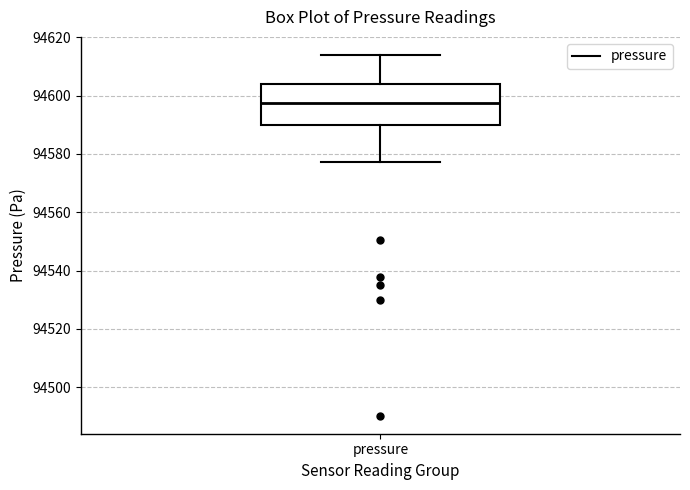

Read this box plot against the y-axis: the position of the median line, the range covered by the box, and the ends of both whiskers. The values are not printed on the chart, so give them approximately, as read against the axis.

median 94598, box 94590 to 94604, whiskers 94578 to 94614